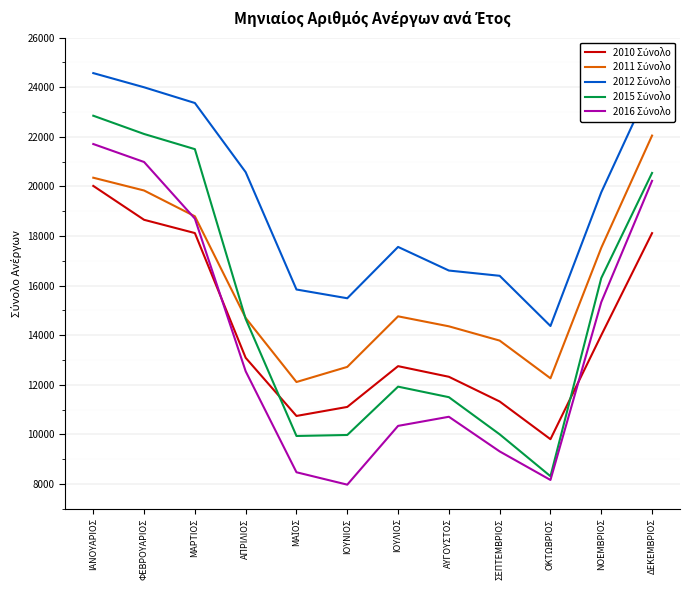

What is the spread (max minus min) of values at ΙΑΝΟΥΑΡΙΟΣ?

4551